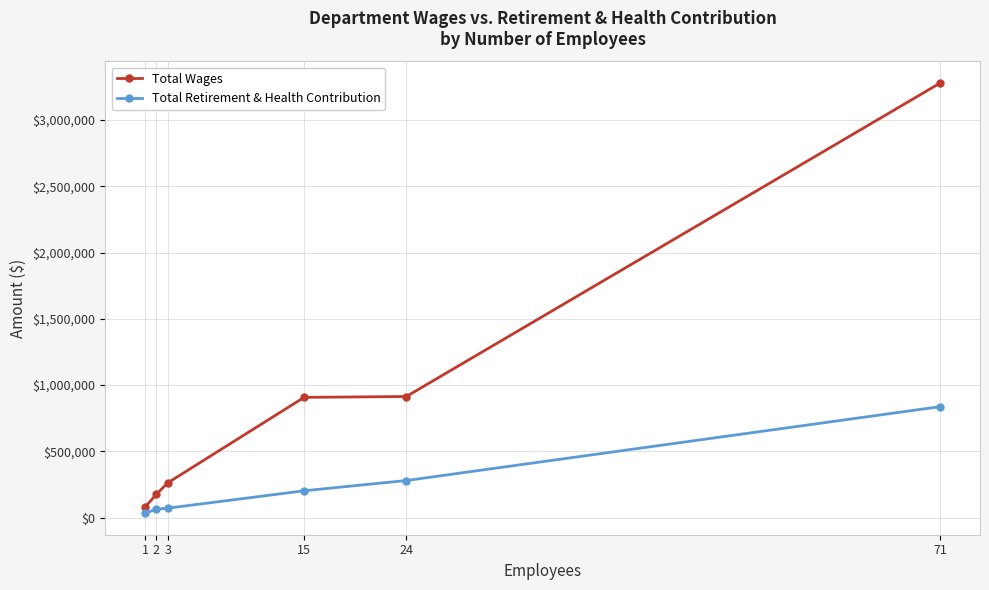

True or false: Total Retirement & Health Contribution has more than 2 points higher than both neighbors.

False